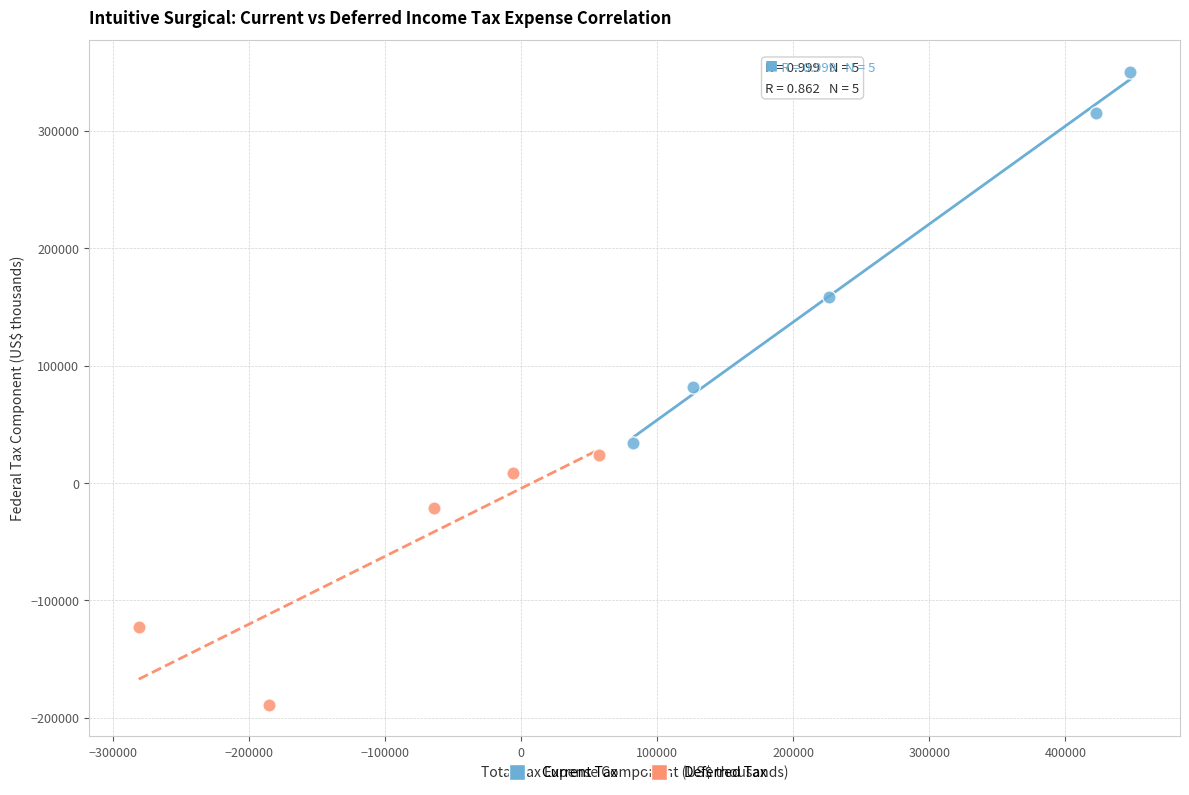

What are all the series names shown in the legend?

Current Tax, Deferred Tax